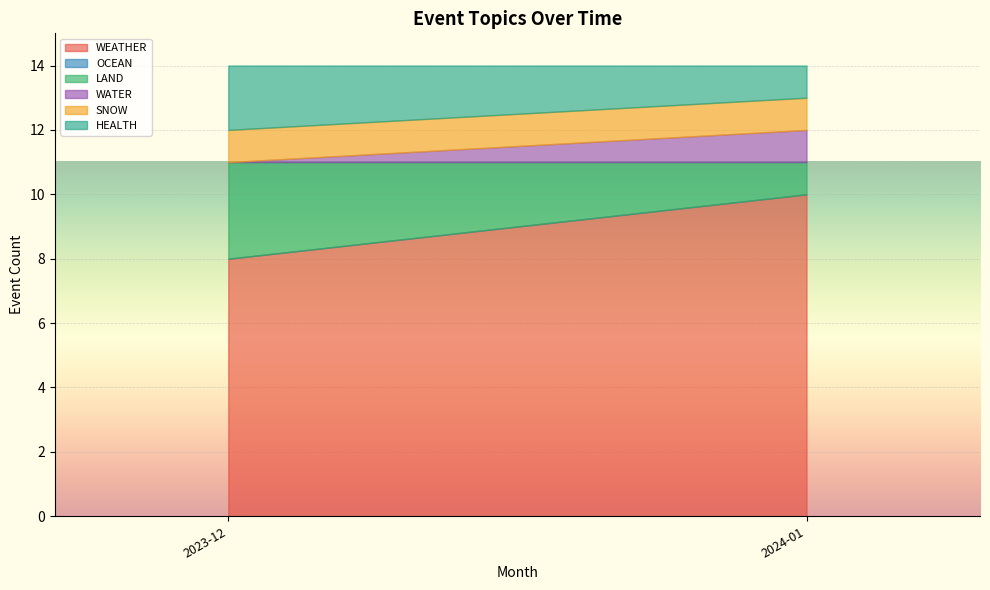

Which category has the highest value in the WEATHER series?

2024-01